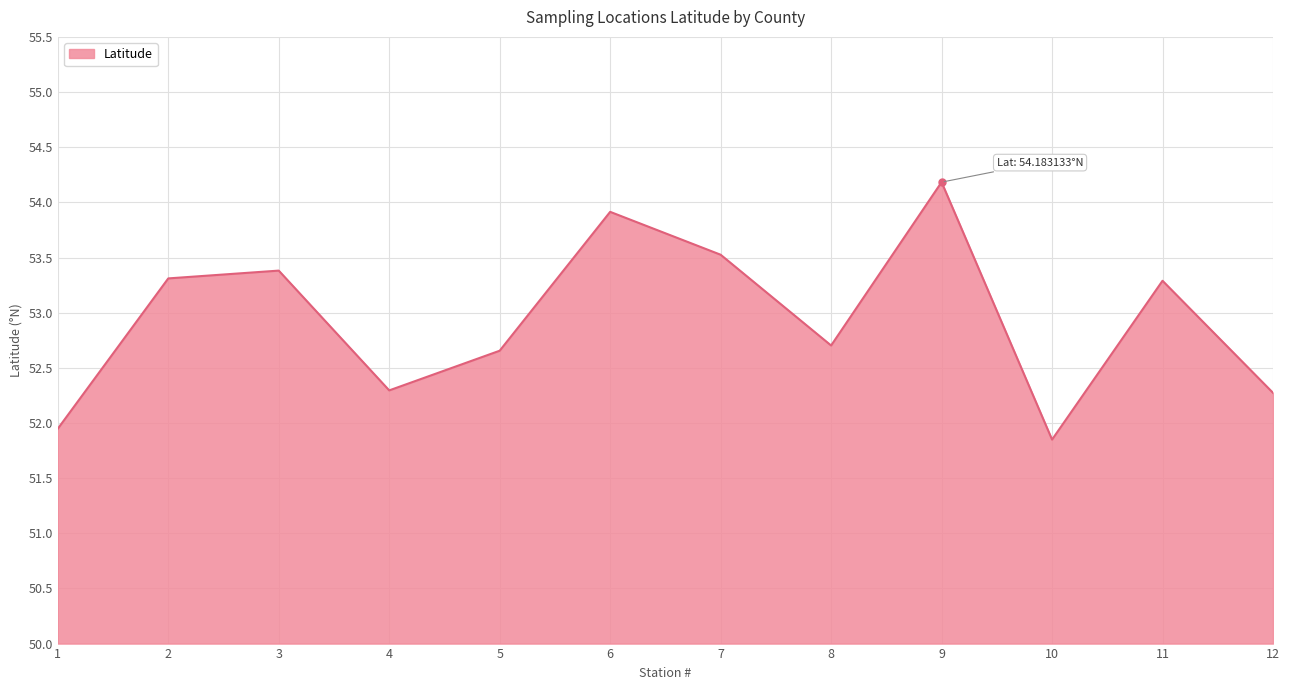

True or false: the data shows 34.0 at 1.

False